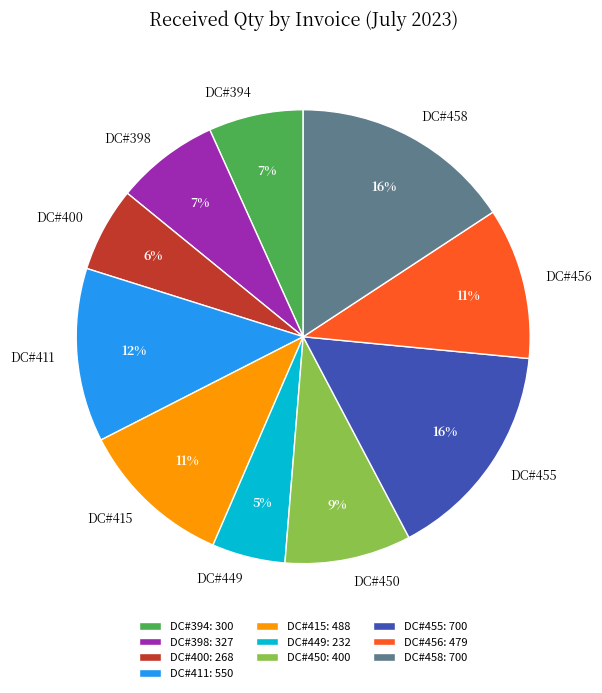

Which slice is the smallest?

DC#449